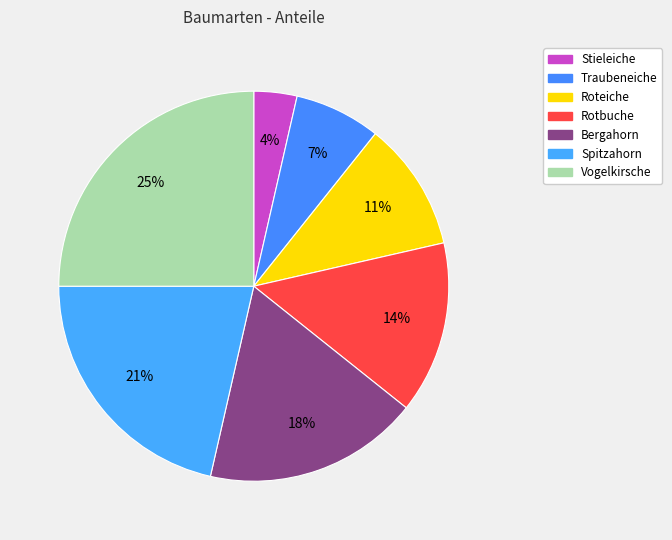

Between Vogelkirsche and Bergahorn, which is larger?

Vogelkirsche